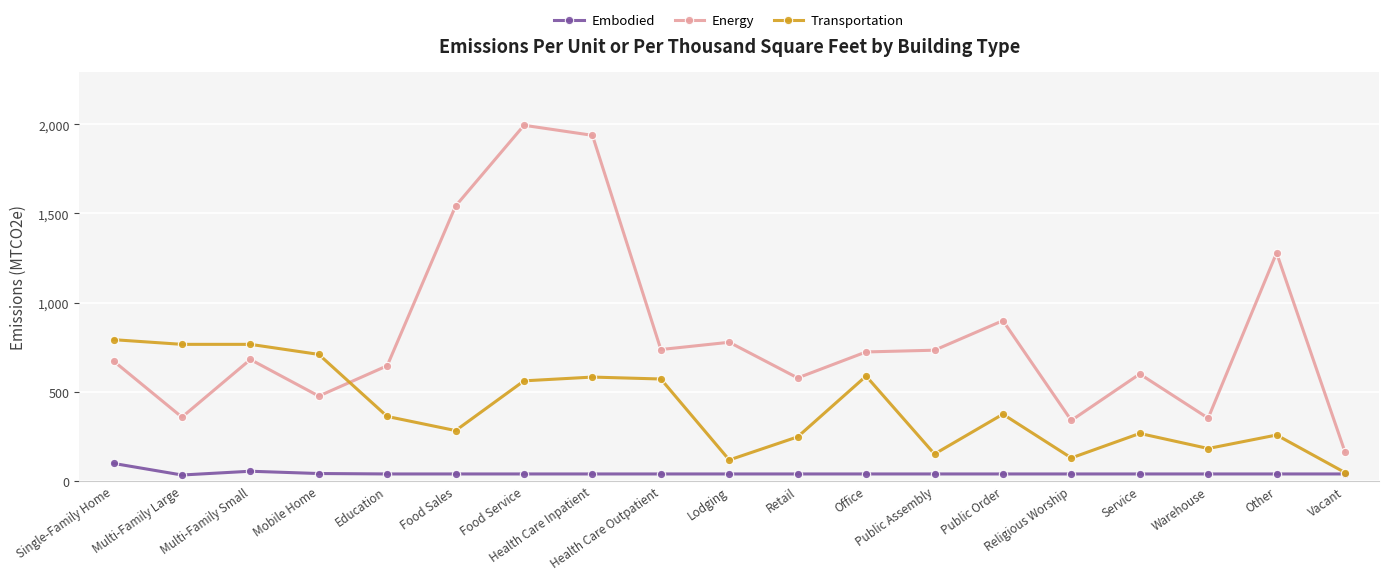

What is the difference between the Transportation values at Warehouse and Food Service?

379.4